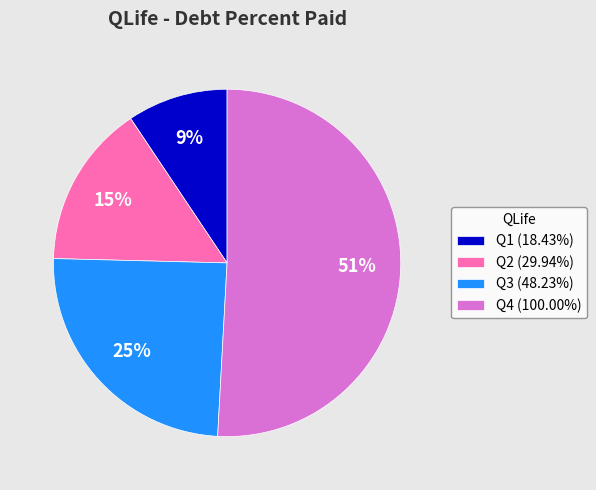

Is the sum of Q4 (100.00%) and Q2 (29.94%) greater than half?

Yes